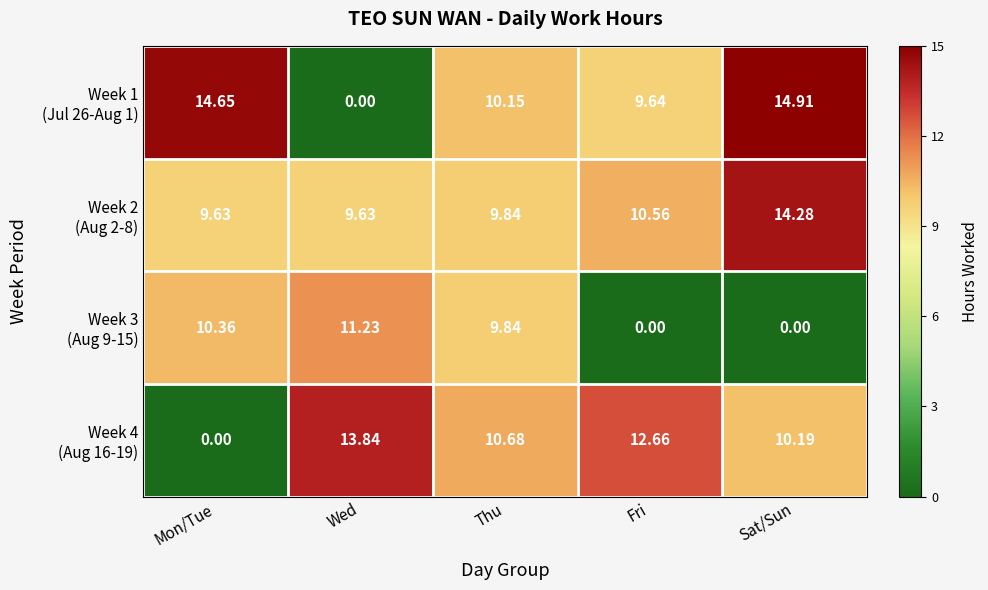

At which category does the chart reach its peak across all series?

Sat/Sun